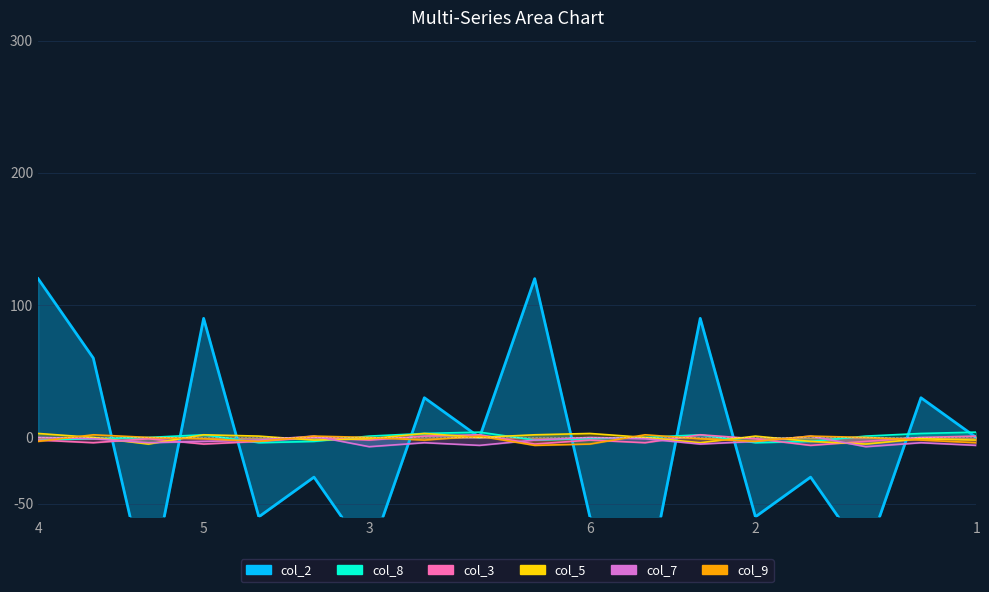

At which category is the sum across all series the highest?

4